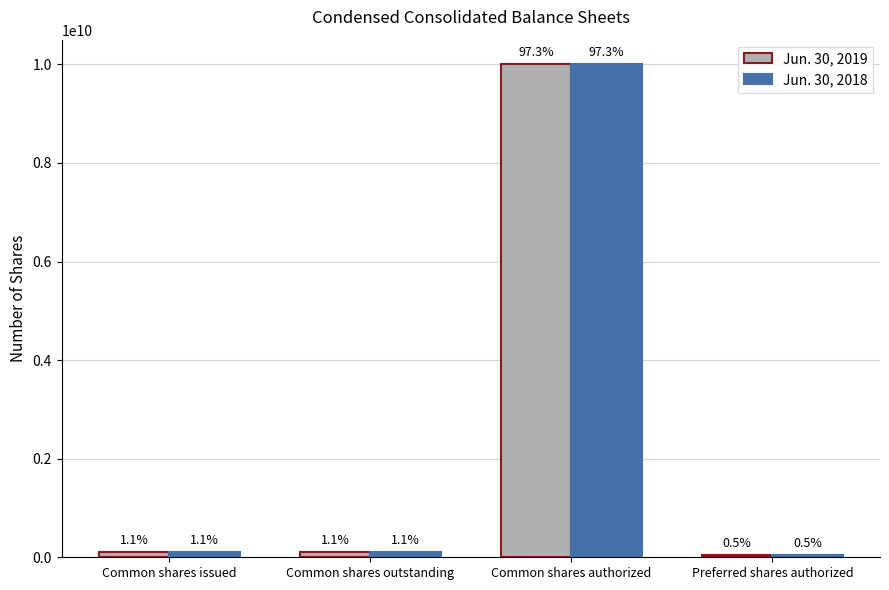

Reading left to right, what are all the values shown in this chart?

Jun. 30, 2019: Common shares issued=115038909	Common shares outstanding=115038909	Common shares authorized=10000000000	Preferred shares authorized=50000000
Jun. 30, 2018: Common shares issued=115038909	Common shares outstanding=115038909	Common shares authorized=10000000000	Preferred shares authorized=50000000